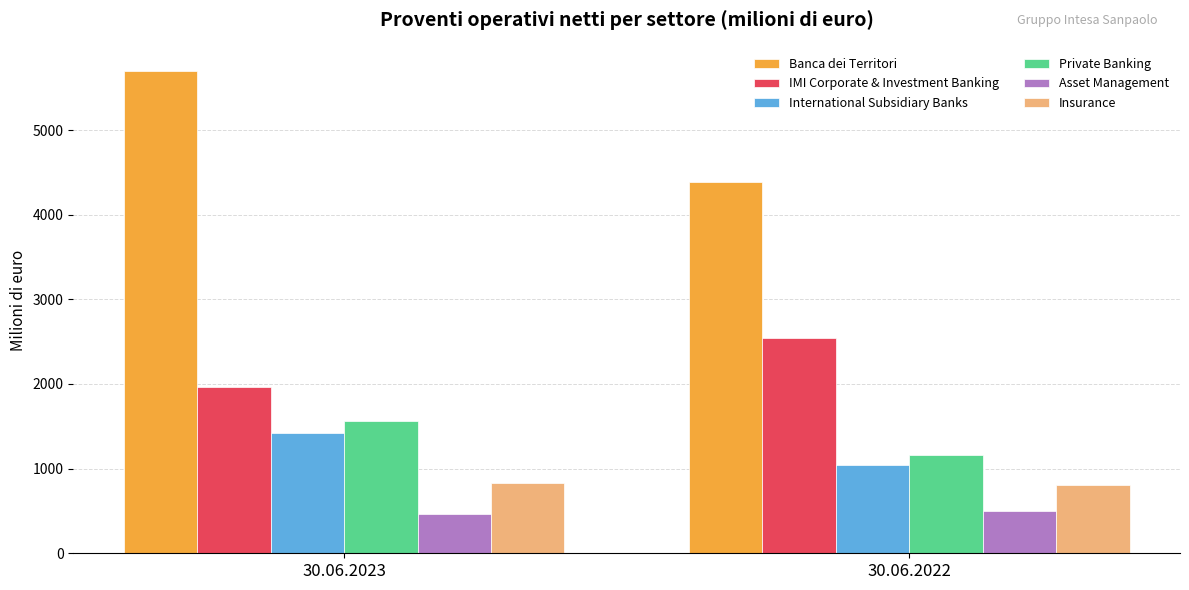

Is it true that Asset Management equals 495 at 30.06.2022?

True